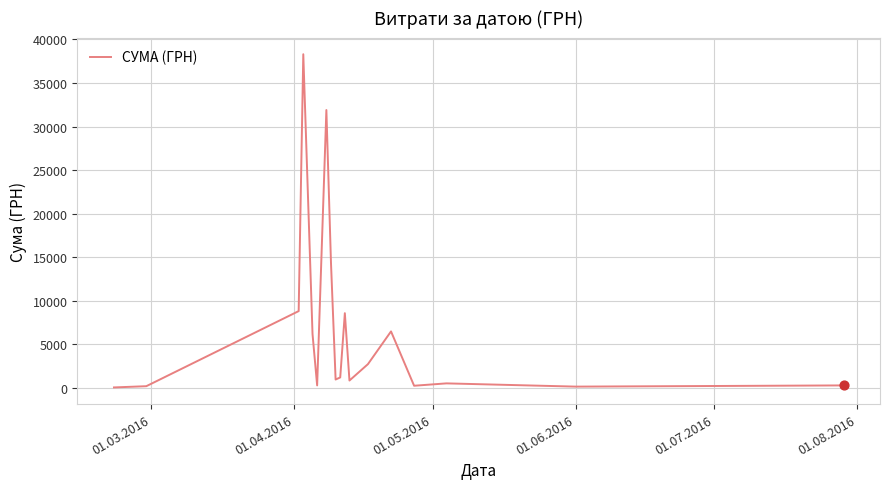

What is the greatest value displayed?

38303.0